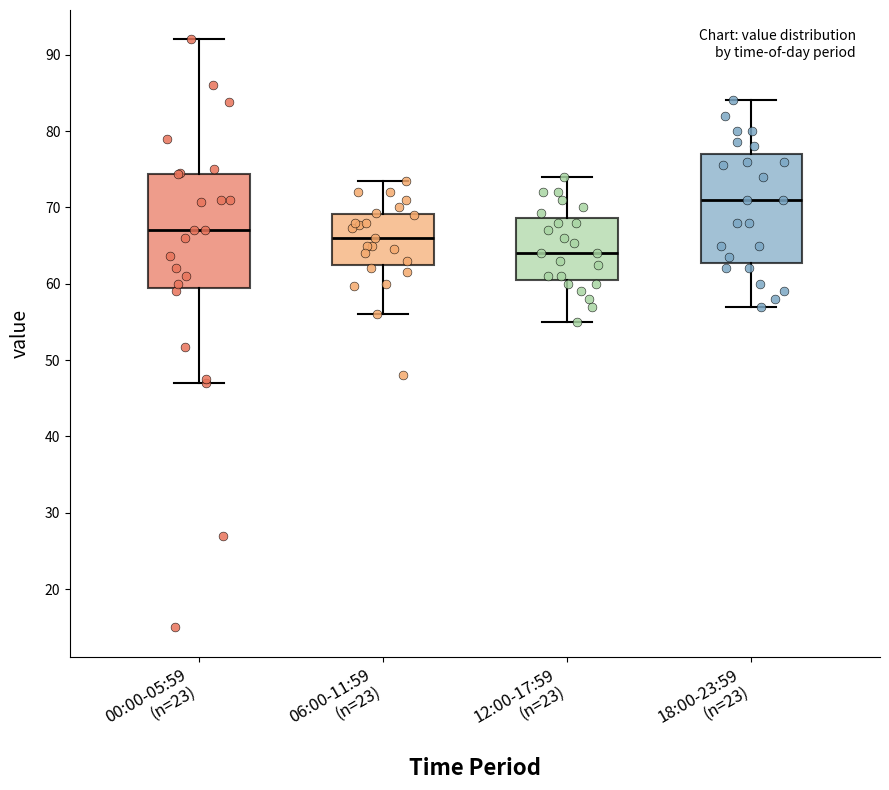

Which box has the highest median line?

18:00-23:59 (n=23)